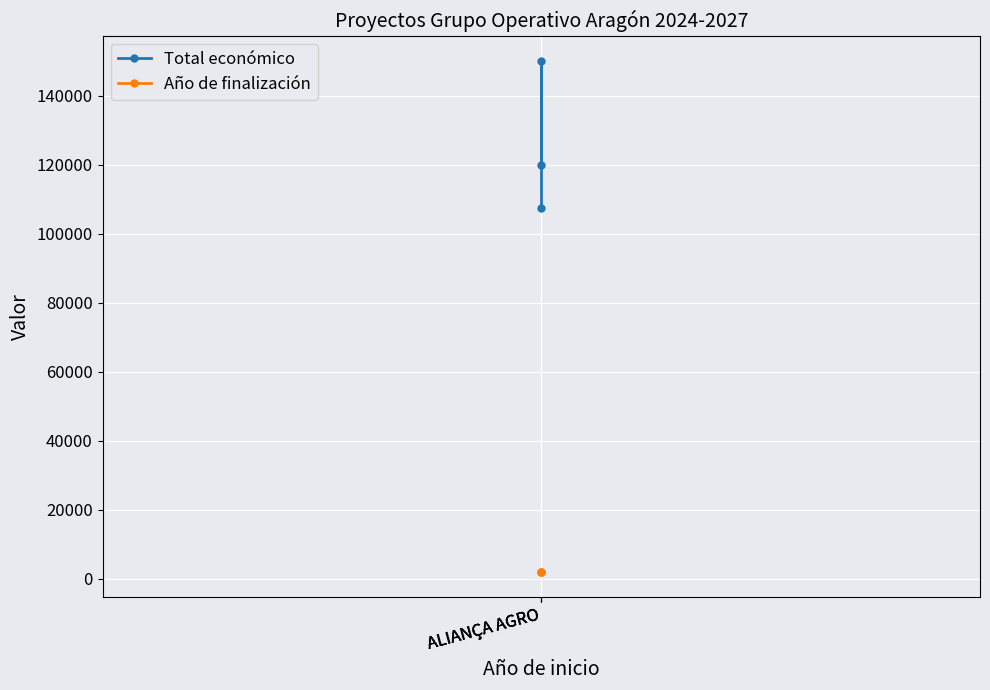

What is the average value of the Año de finalización series?

2027